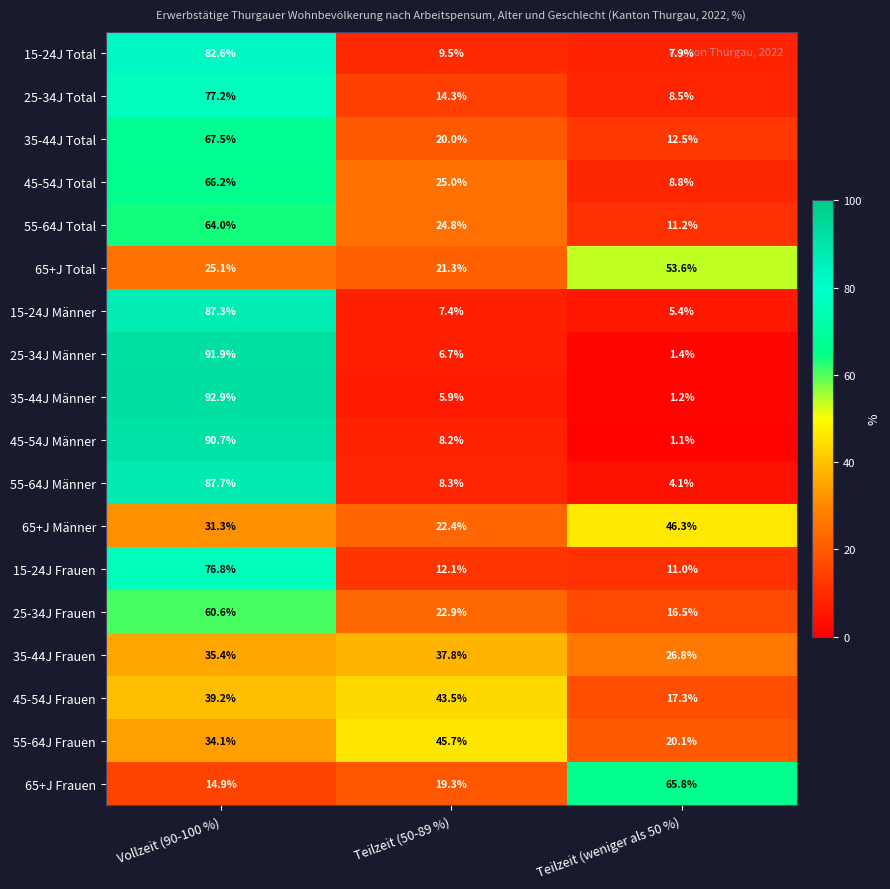

What is the sum of all 15-24J Männer values?

100.1